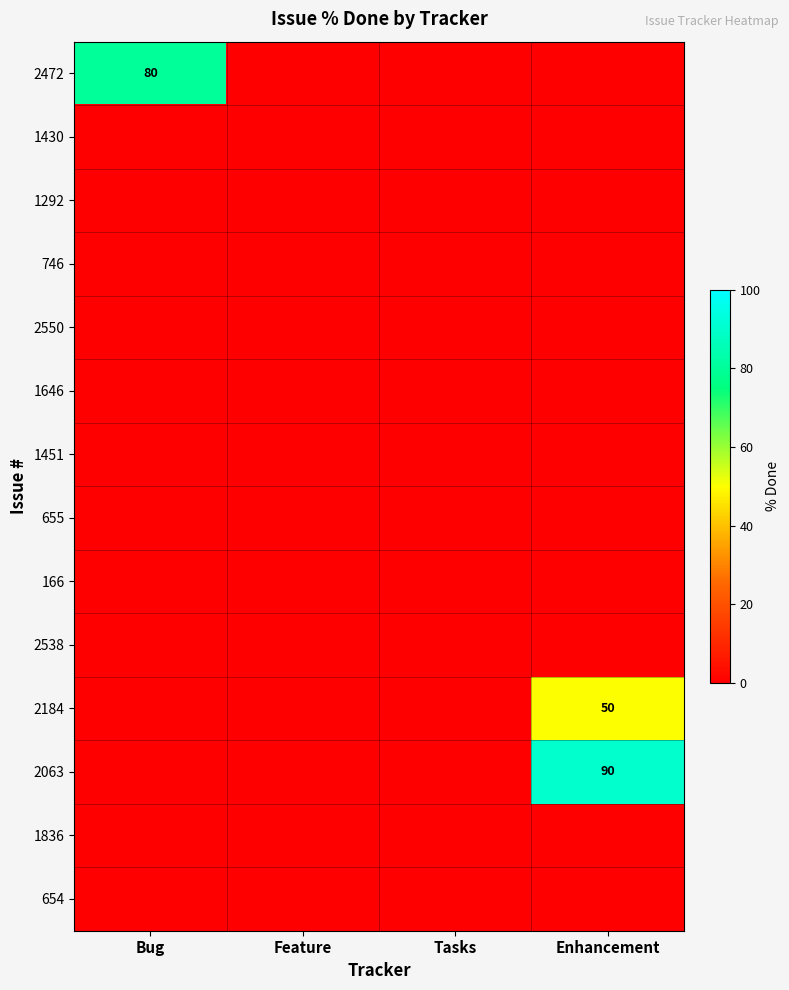

Which has a higher value, Enhancement or Feature?

Enhancement